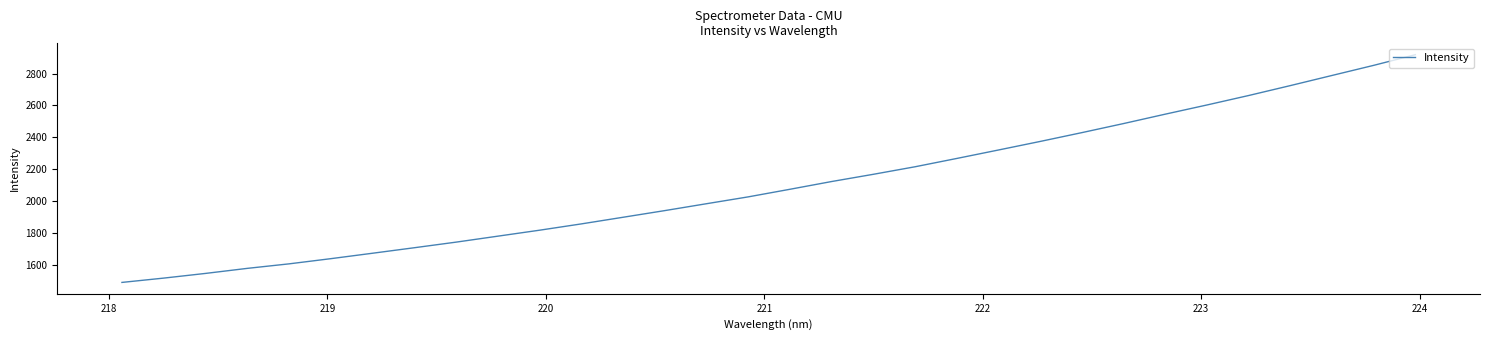

What is the maximum value shown in the chart?

2918.4